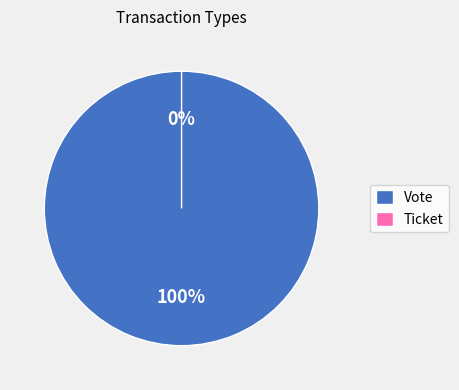

Count the number of slices in the pie.

2